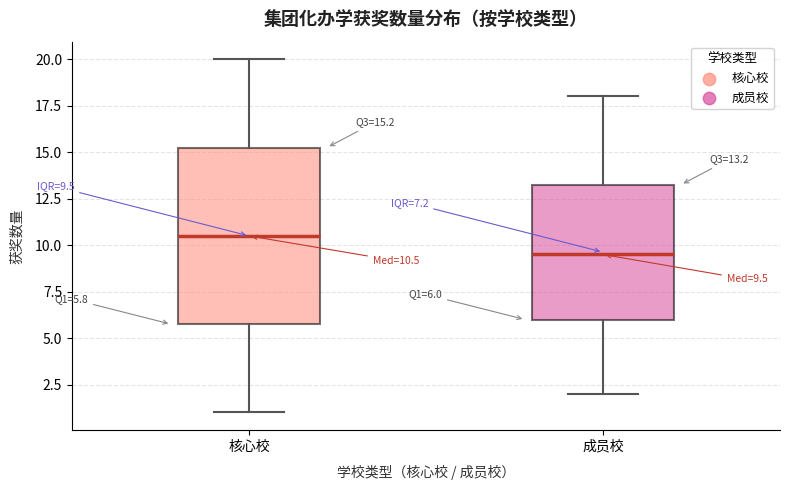

Which box's median line is the highest?

核心校